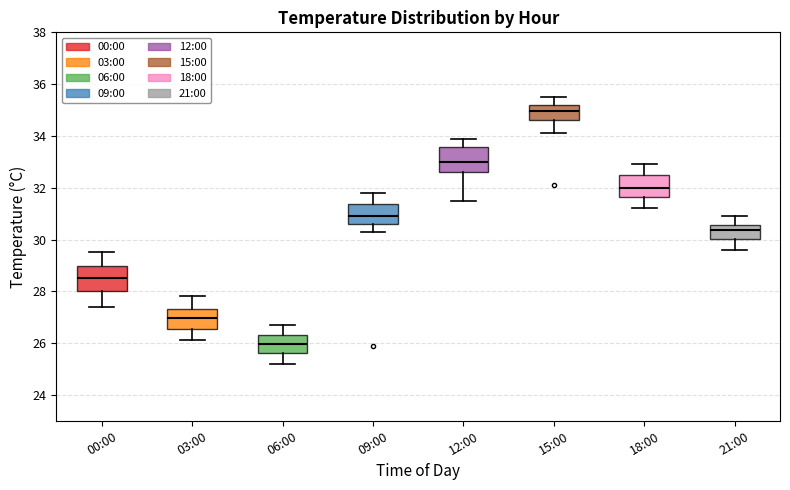

Reading left to right, transcribe this box plot: for each box, give where its median line is, the range the box spans, and where its two whiskers end, as read against the y-axis. The values are not printed on the chart, so give them approximately, as read against the axis.

00:00: median 28.6, box 28.0 to 29.0, whiskers 27.4 to 29.6
03:00: median 27.0, box 26.6 to 27.4, whiskers 26.2 to 27.8
06:00: median 26.0, box 25.6 to 26.4, whiskers 25.2 to 26.8
09:00: median 31.0, box 30.6 to 31.4, whiskers 30.4 to 31.8
12:00: median 33.0, box 32.6 to 33.6, whiskers 31.6 to 34.0
15:00: median 35.0, box 34.6 to 35.2, whiskers 34.2 to 35.6
18:00: median 32.0, box 31.6 to 32.6, whiskers 31.2 to 33.0
21:00: median 30.4, box 30.0 to 30.6, whiskers 29.6 to 31.0